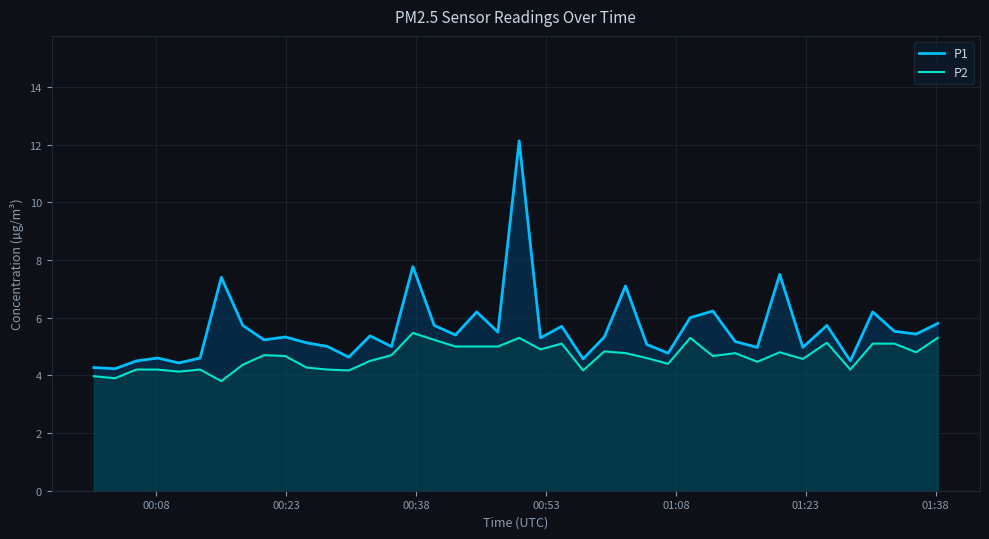

What is the difference between the maximum and minimum values in the P2 series?

1.7